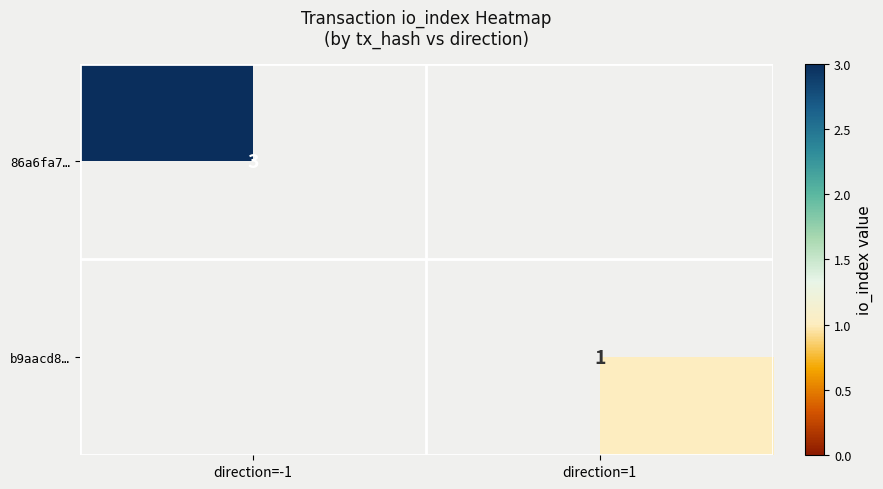

Is the value of 86a6fa7… at direction=-1 greater than the value of b9aacd8… at direction=1?

Yes